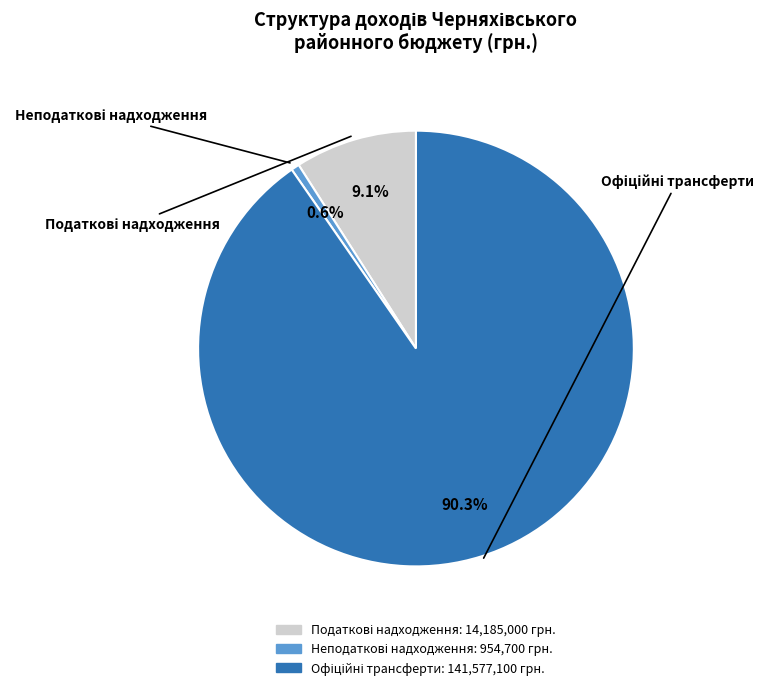

Does any single category account for the majority?

Yes